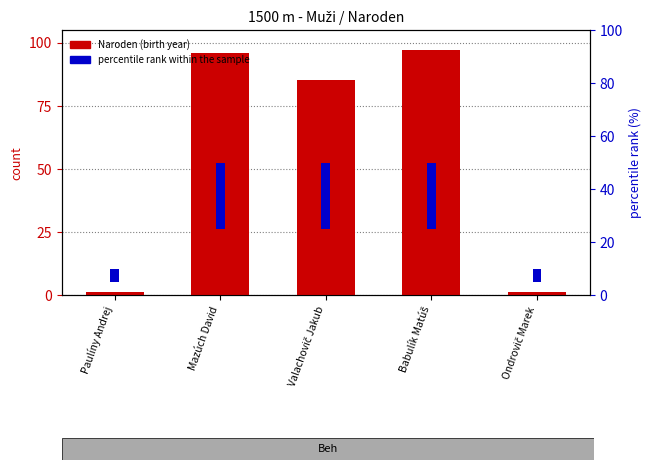

At which label does percentile rank within the sample reach its peak?

Mazúch David